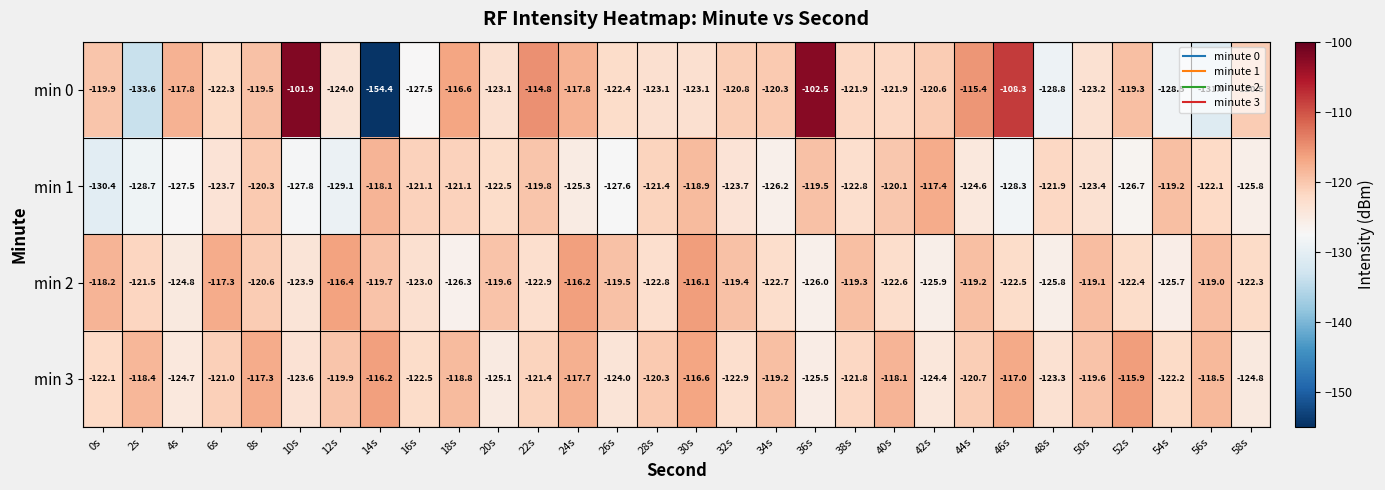

Which label corresponds to the largest value in the chart?

10s